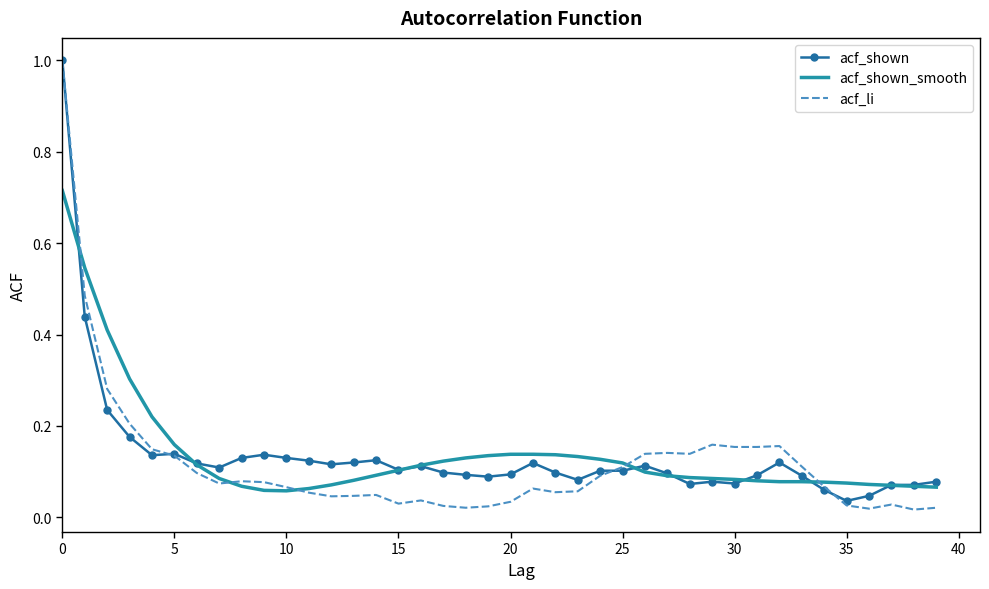

At how many categories does at least one series exceed 0?

40